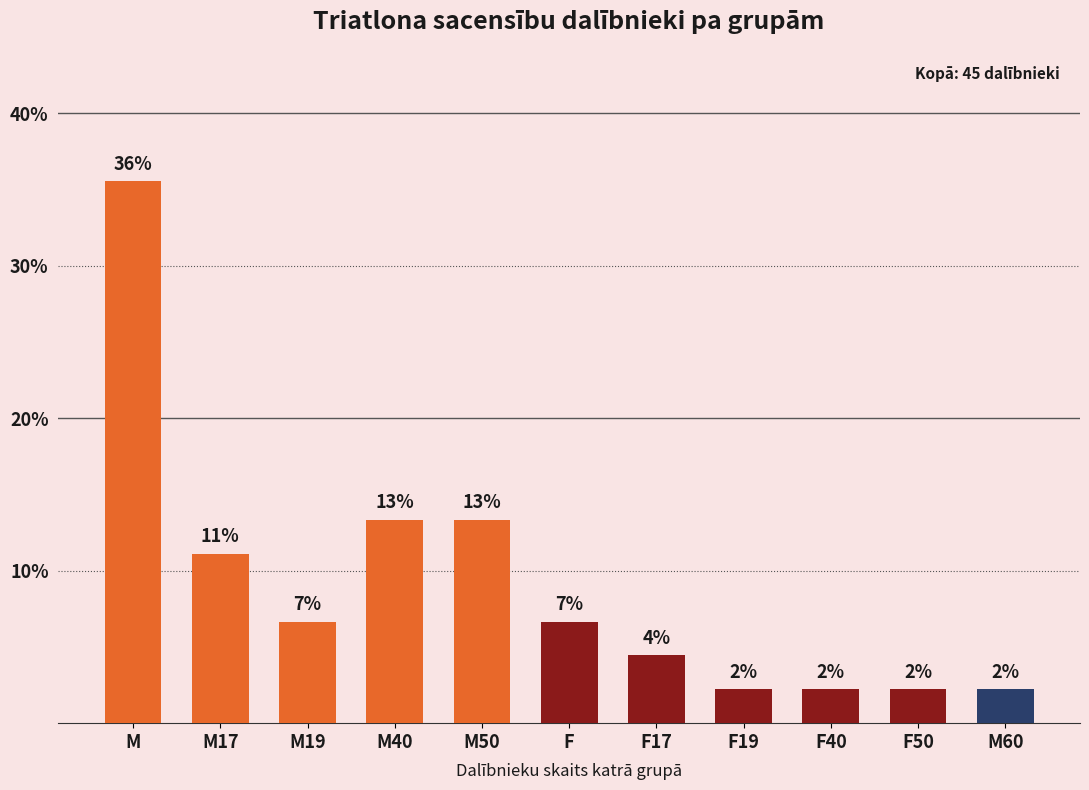

At which label is the value closest to 18?

M40